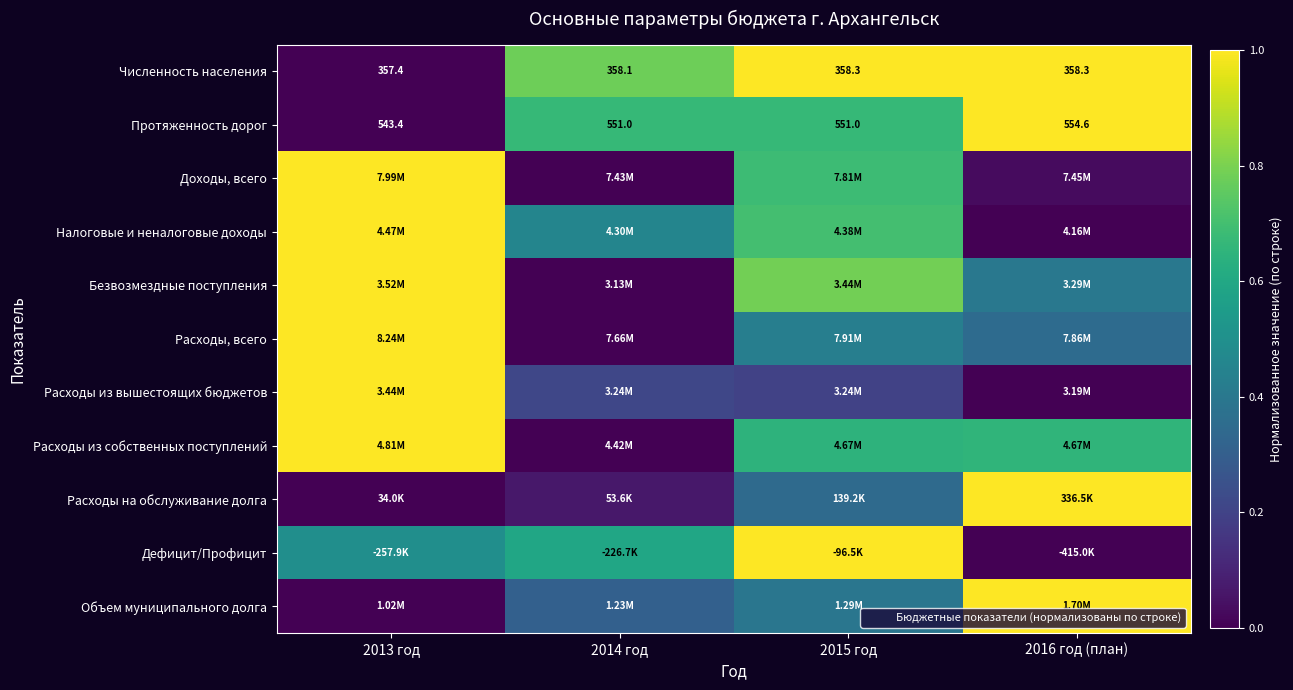

At which label does Безвозмездные поступления reach its minimum?

2014 год